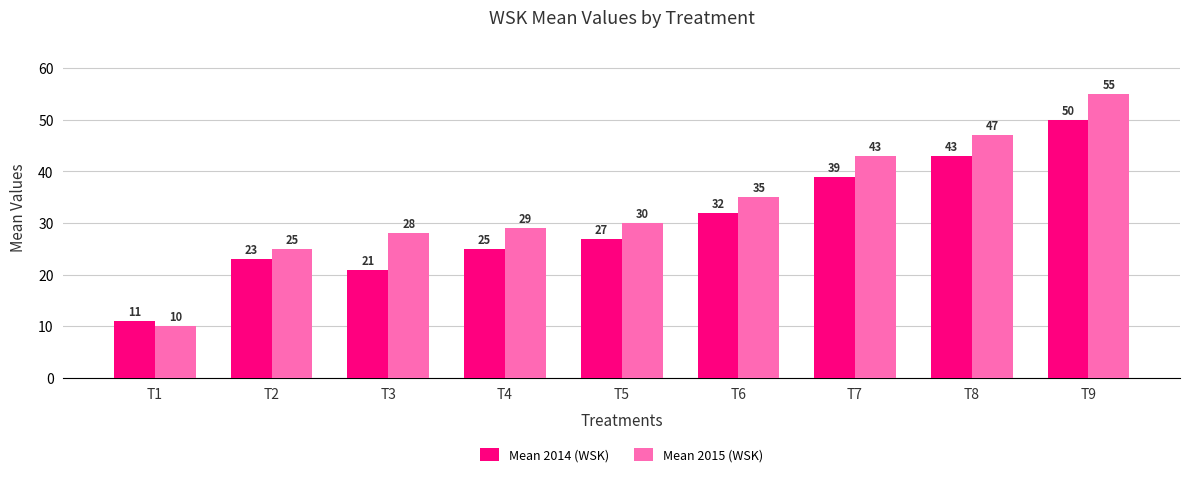

Is the value of Mean 2014 (WSK) at T2 greater than the value of Mean 2015 (WSK) at T2?

No